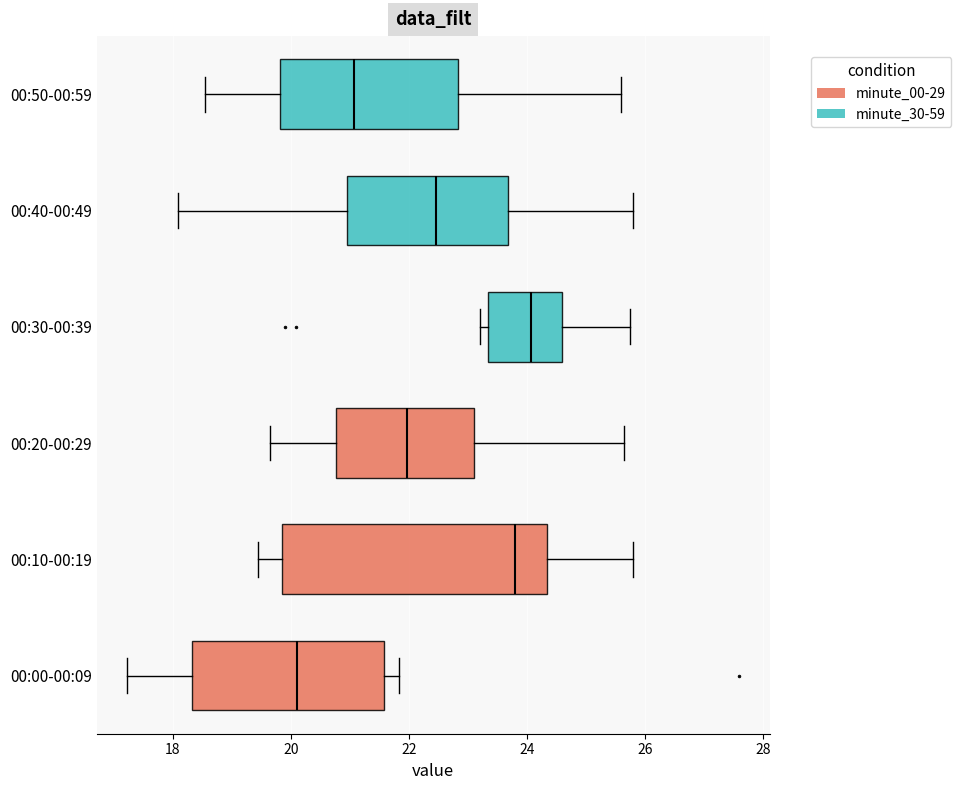

Where does the left whisker of the box for 00:40-00:49 end on the x-axis? The values are not printed on the chart, so give them approximately, as read against the axis.

18.0